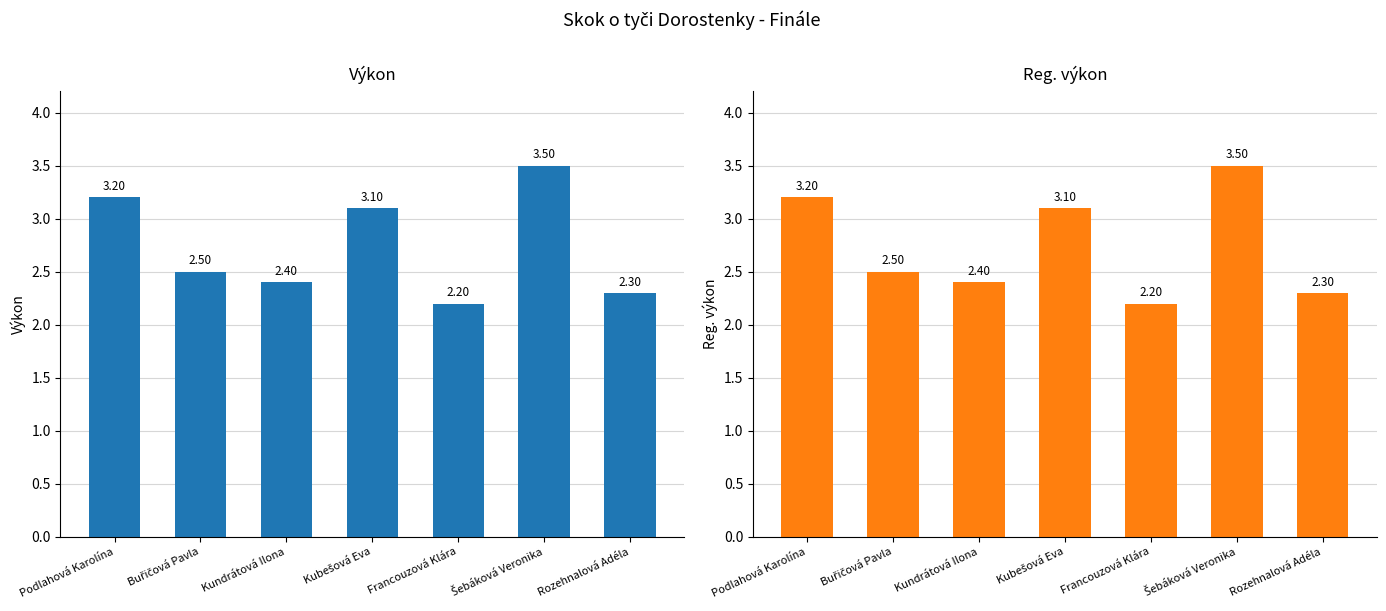

How many bars are there in total?

14